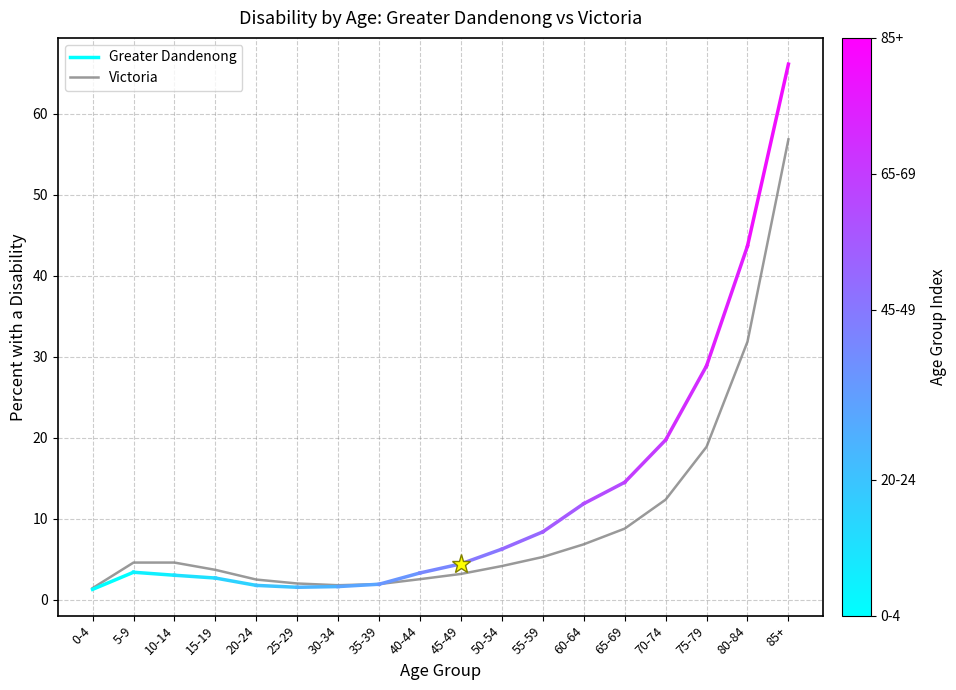

What position from the right is 45-49?

9